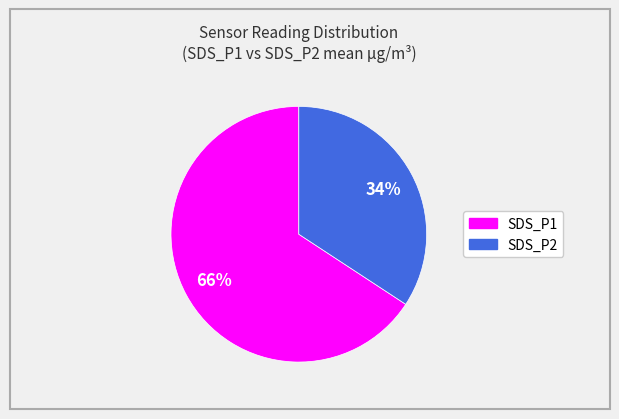

To the nearest percent, what is the difference between the SDS_P1 and SDS_P2 slice percentages?

32%